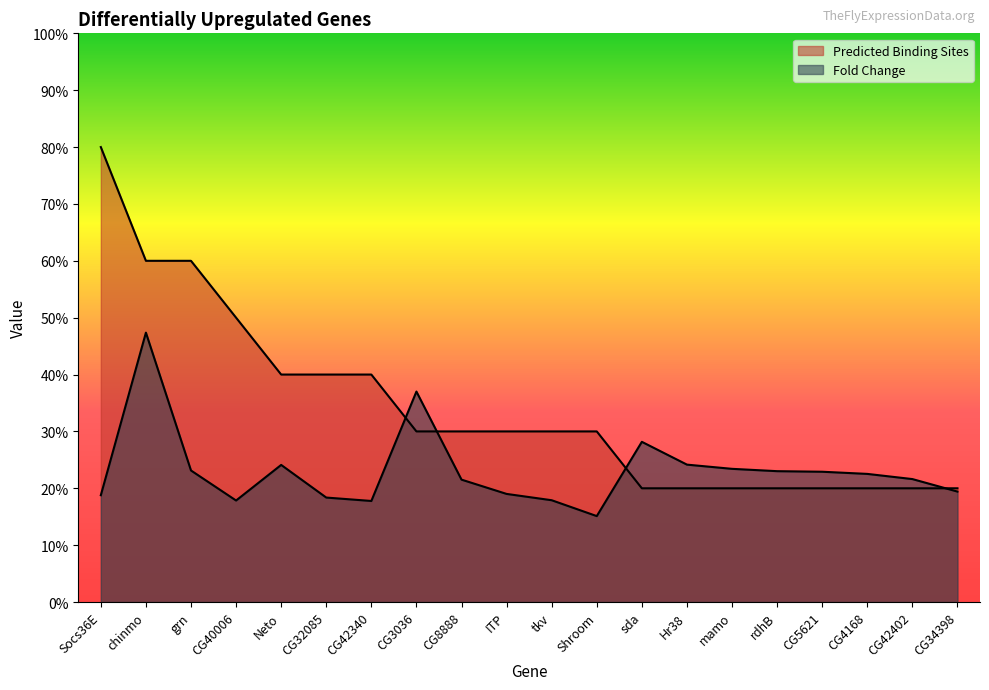

What is the value of the Predicted Binding Sites point at the 6th from the left?

4.0